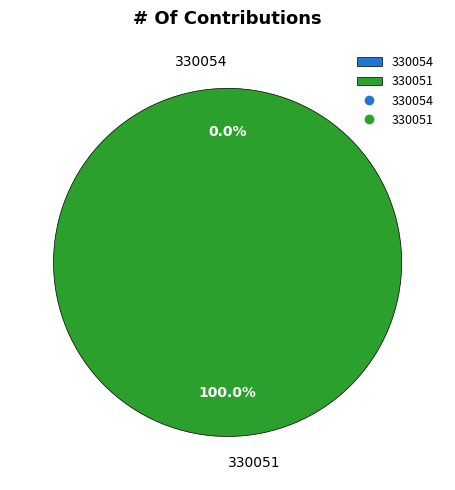

What is the largest slice in the pie chart?

330051